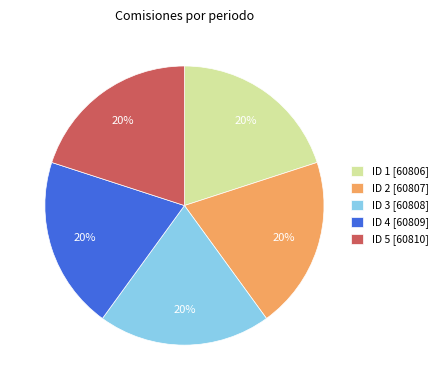

How many slices are in this pie chart?

5